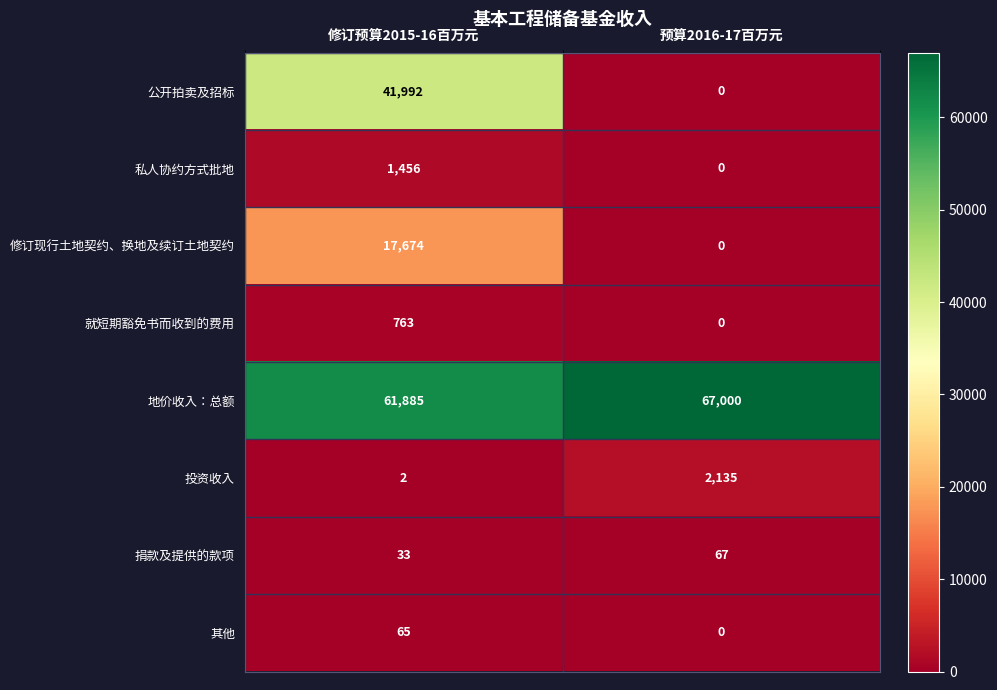

Reading left to right, list all the values displayed in this chart.

公开拍卖及招标: 41992	0
私人协约方式批地: 1456	0
修订现行土地契约、换地及续订土地契约: 17674	0
就短期豁免书而收到的费用: 763	0
地价收入：总额: 61885	67000
投资收入: 2	2135
捐款及提供的款项: 33	67
其他: 65	0